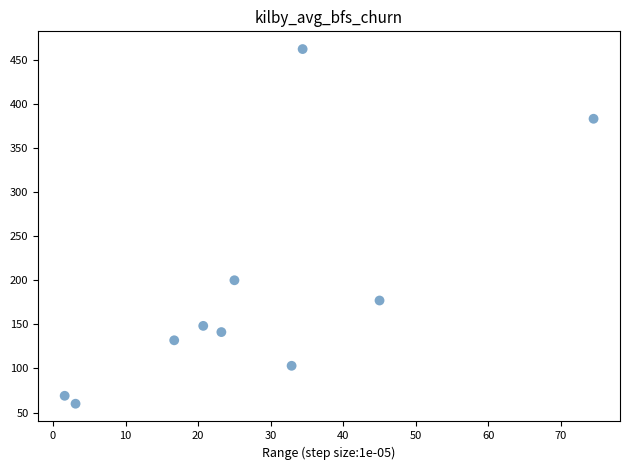

What is the range of Y values (max minus min)?

402.0